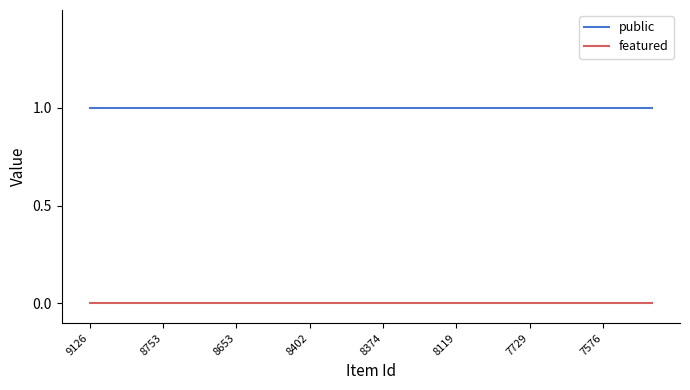

Which series has the largest total across all categories?

public